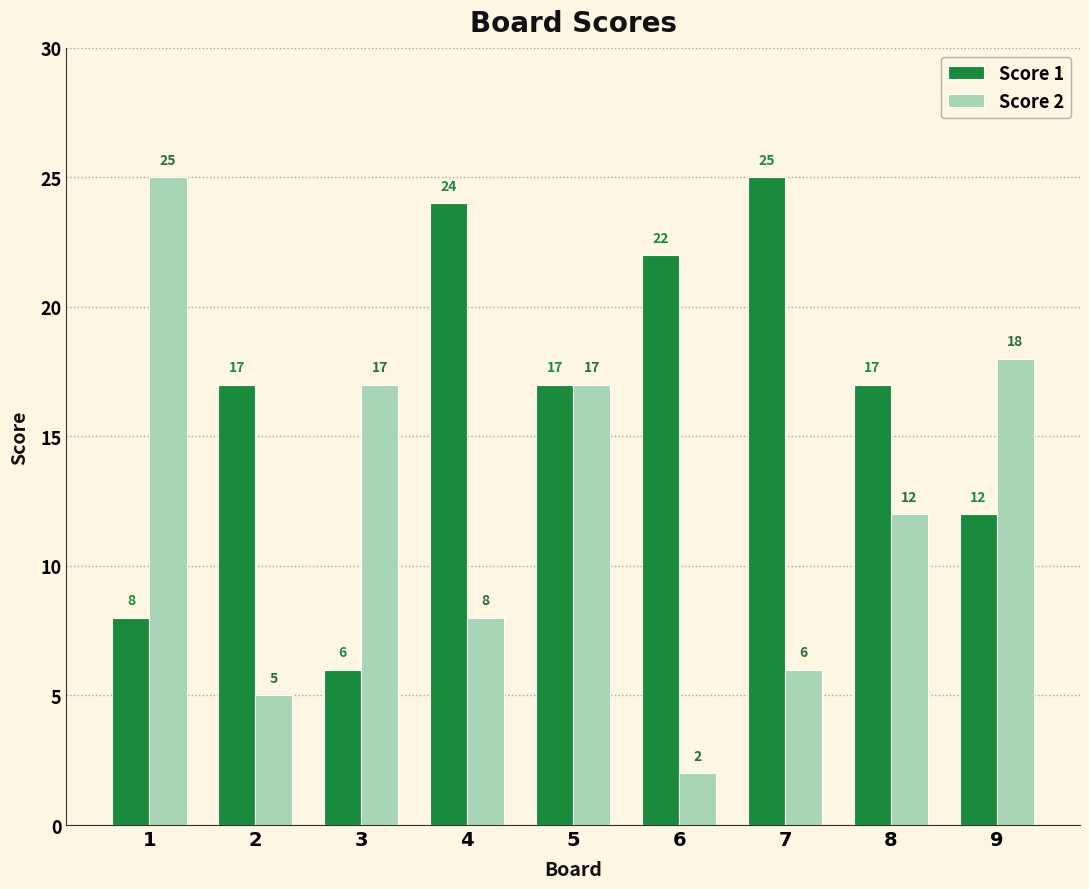

Reading left to right, transcribe all the data shown in this chart.

Score 1: 1=8	2=17	3=6	4=24	5=17	6=22	7=25	8=17	9=12
Score 2: 1=25	2=5	3=17	4=8	5=17	6=2	7=6	8=12	9=18